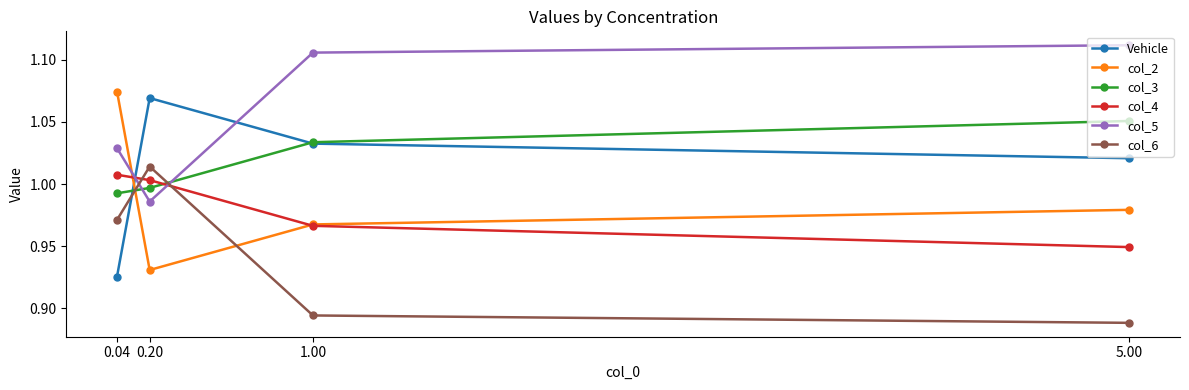

What is the sum of all col_5 values?

4.2